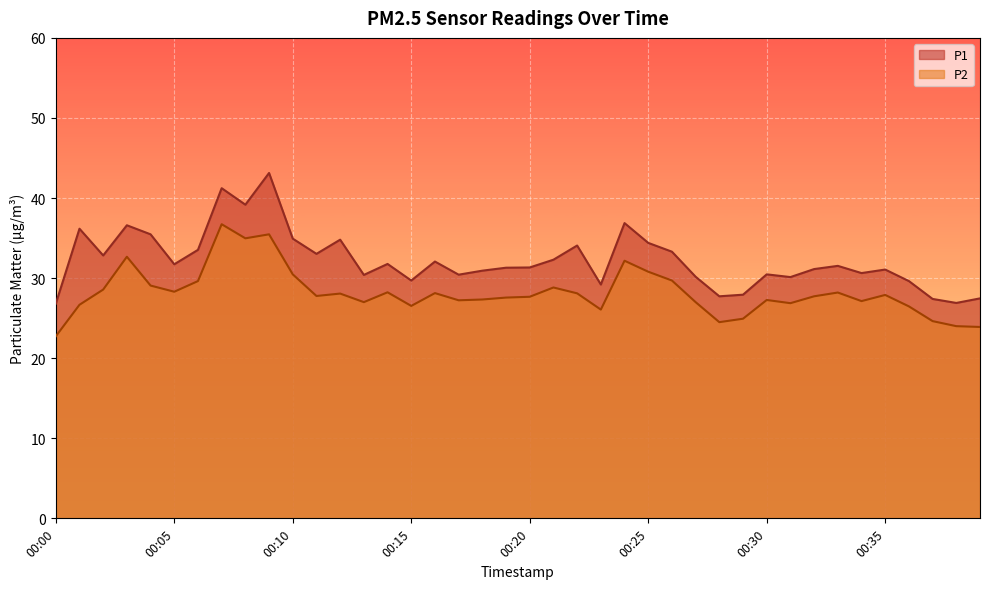

What is the difference between the P2 values at 00:35 and 00:32?

0.2